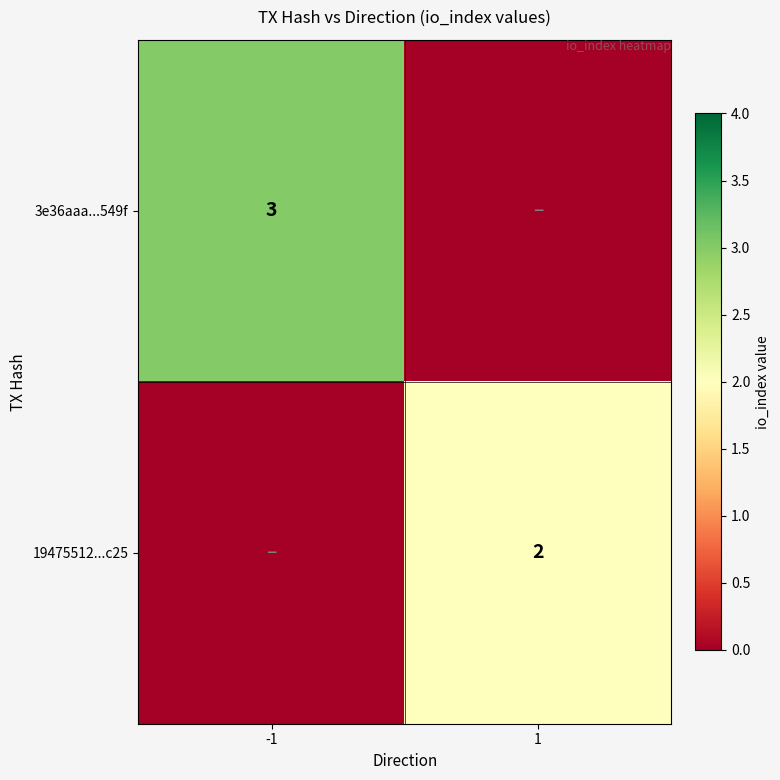

The 19475512...c25 series shows 3 at 1. True or false?

False